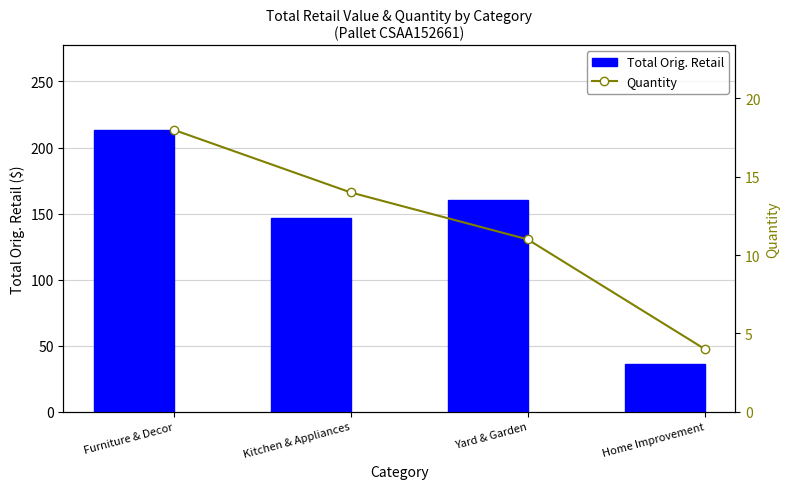

What is the label of the 1st bar from the right?

Home Improvement